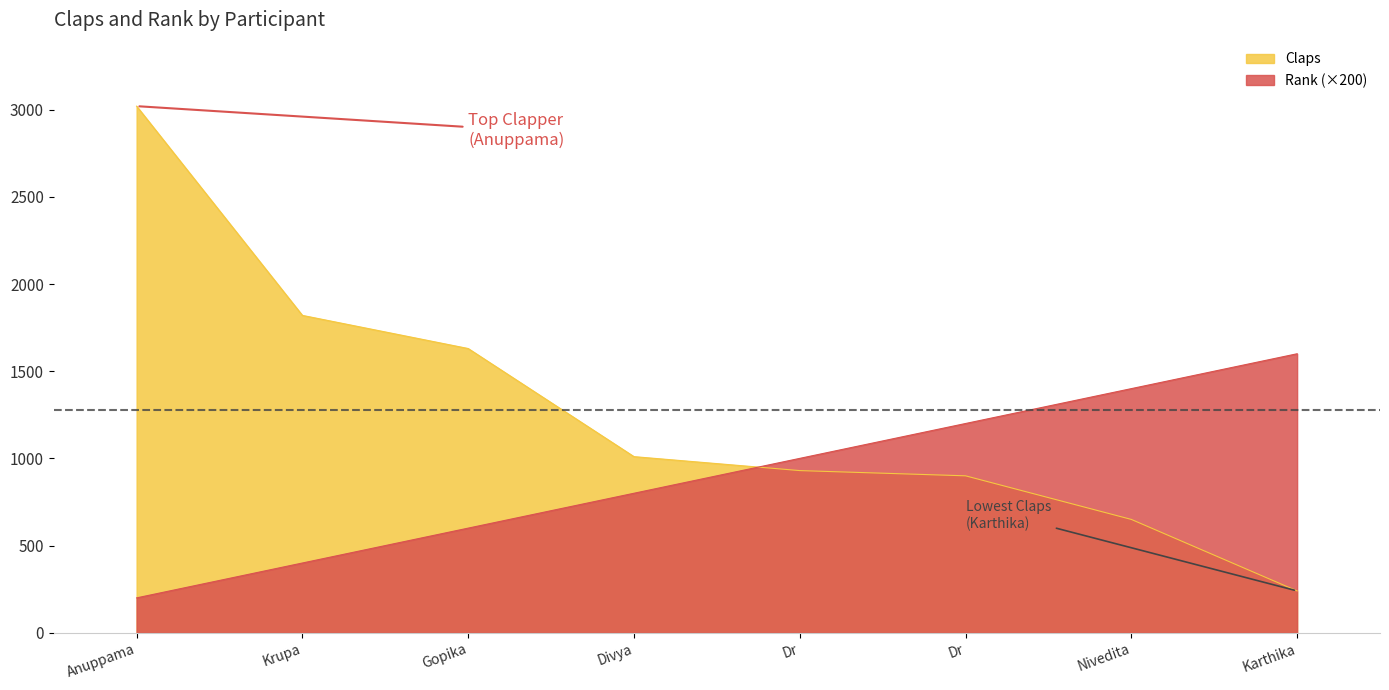

What is the maximum value shown in the chart?

3020